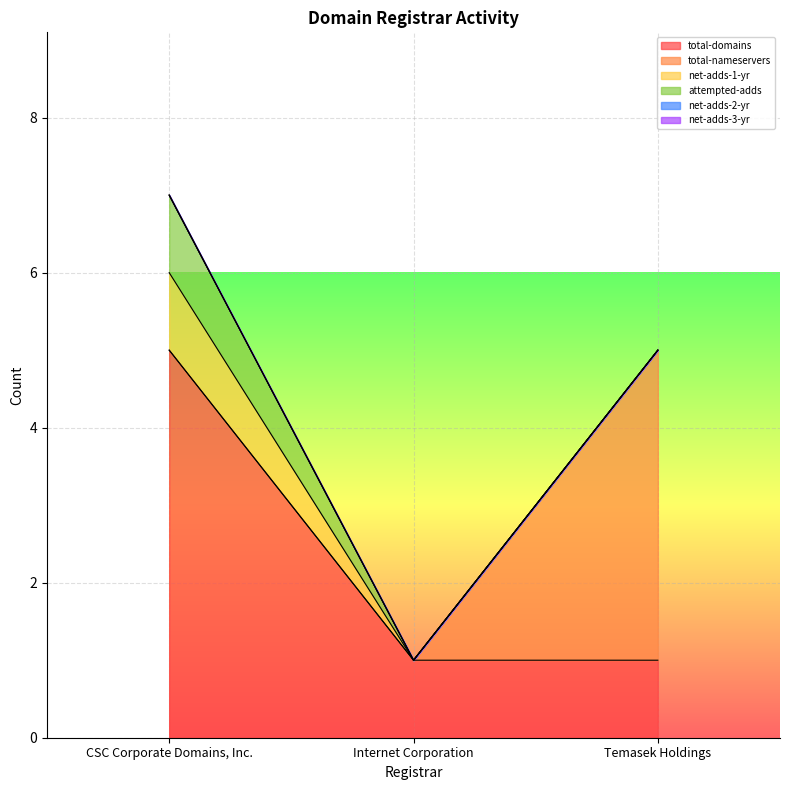

Which series has the largest total across all categories?

total-domains